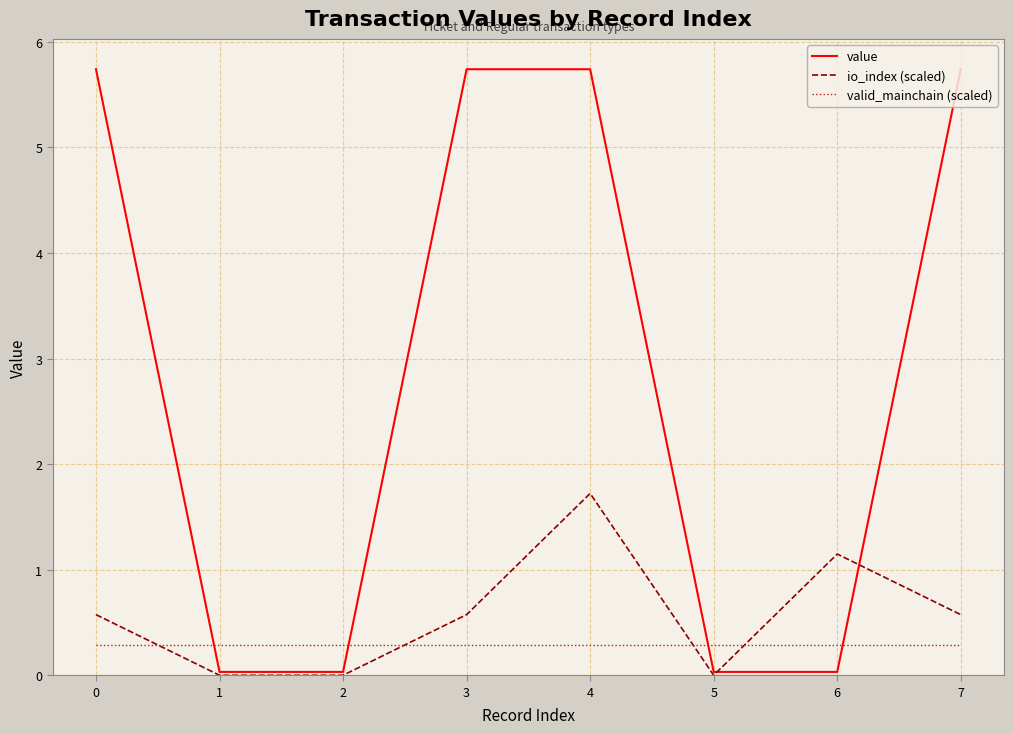

What is the minimum value for valid_mainchain (scaled)?

0.3